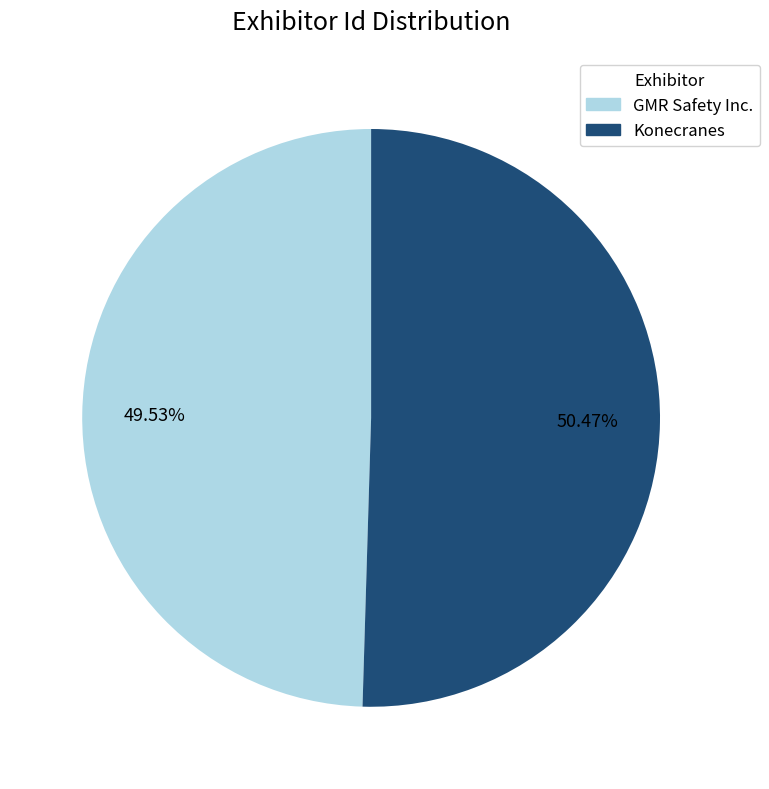

Count the number of slices in the pie.

2